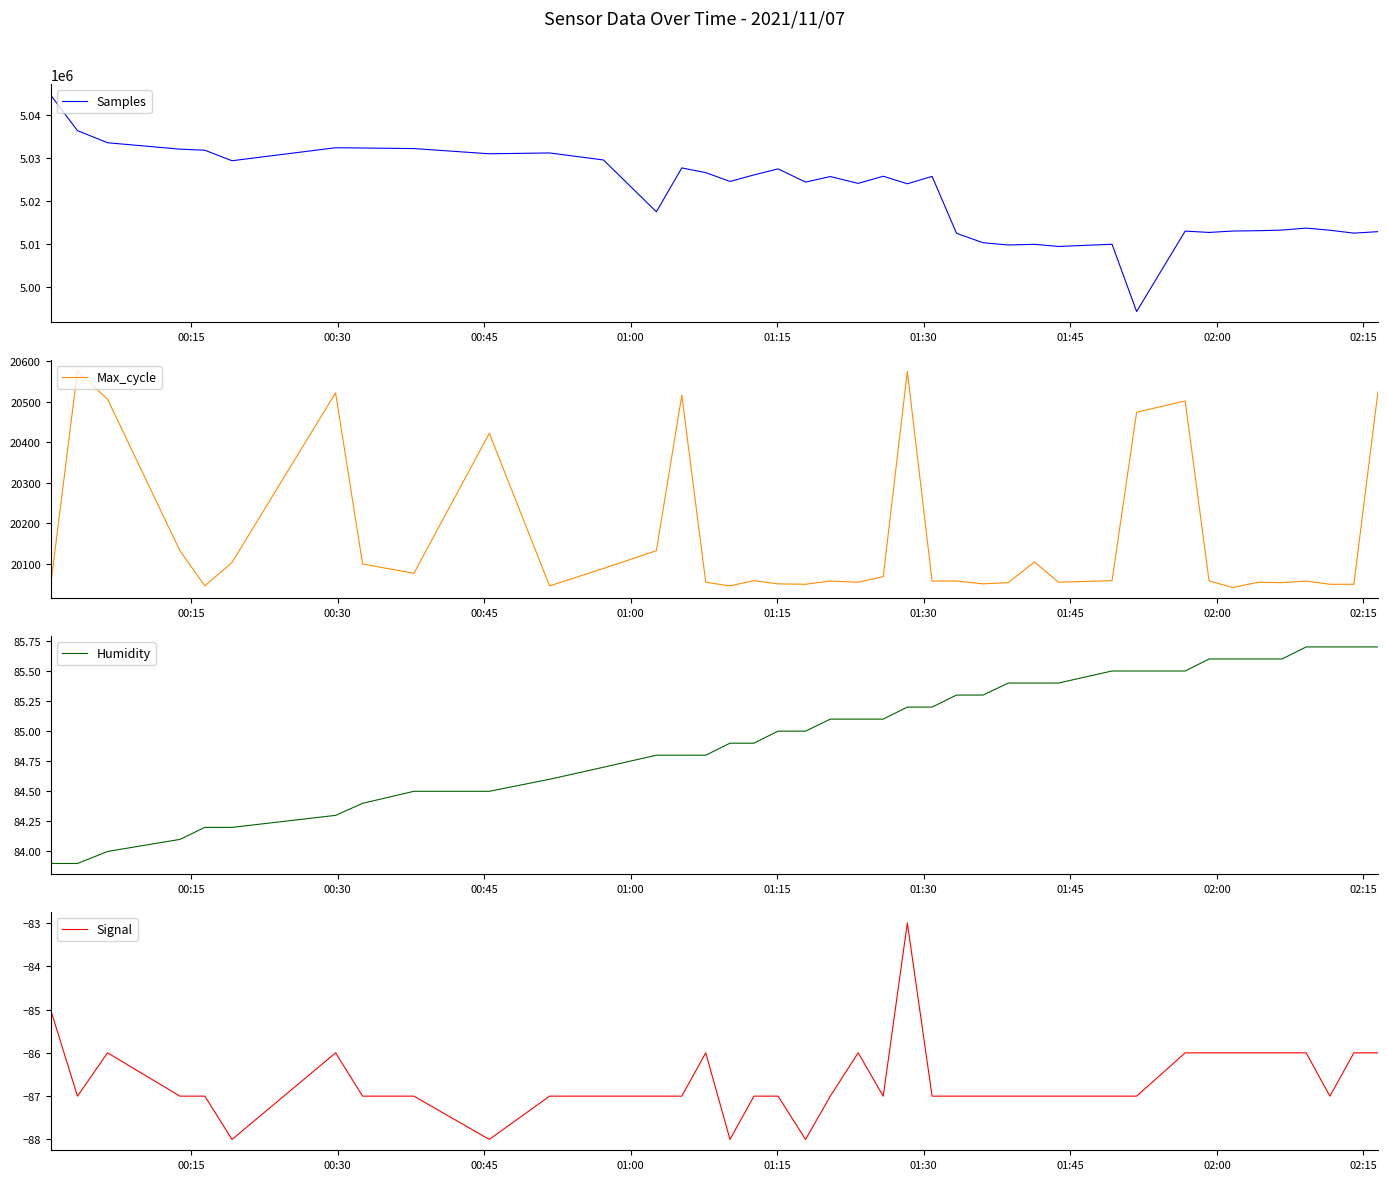

What is the highest value of the Humidity series?

85.7